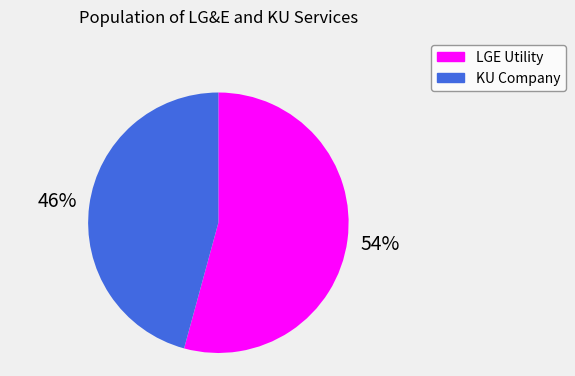

Is there a majority slice in this chart?

Yes